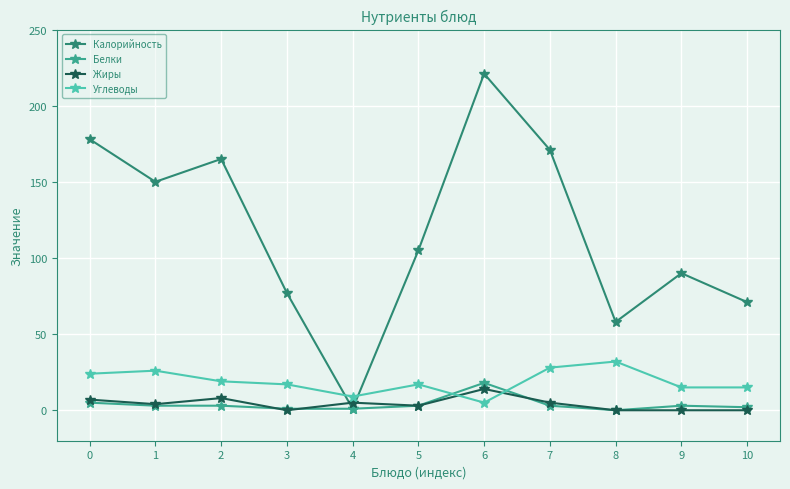

Which series has the largest total across all categories?

Калорийность